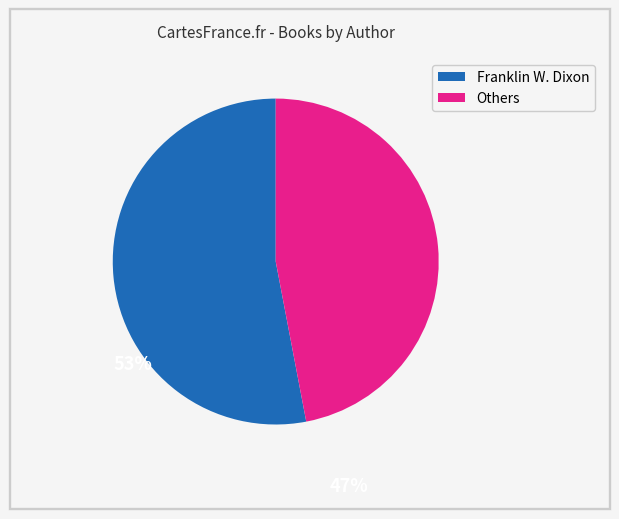

Does any single category account for the majority?

Yes